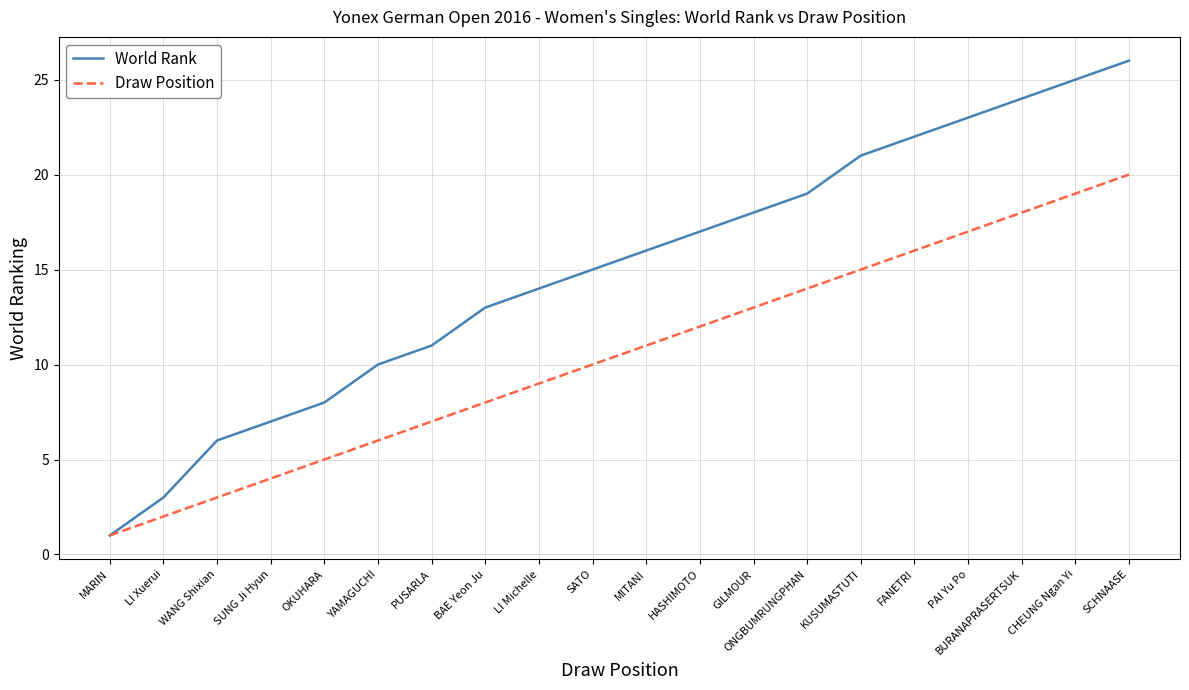

What is the spread (max minus min) of values at LI Michelle?

5